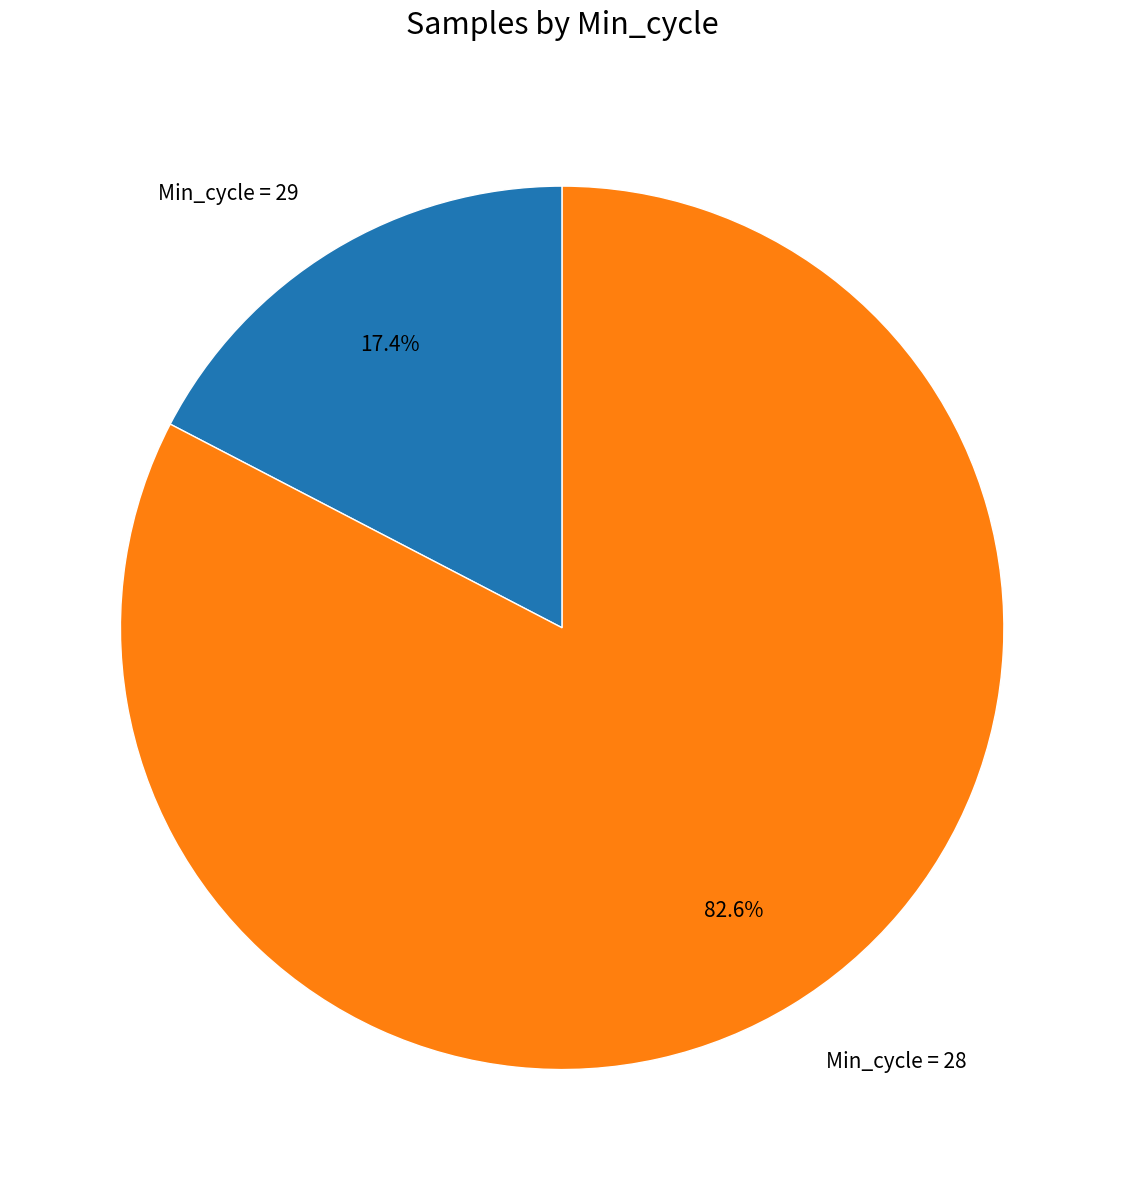

Which category has the smallest portion of the pie?

Min_cycle = 29